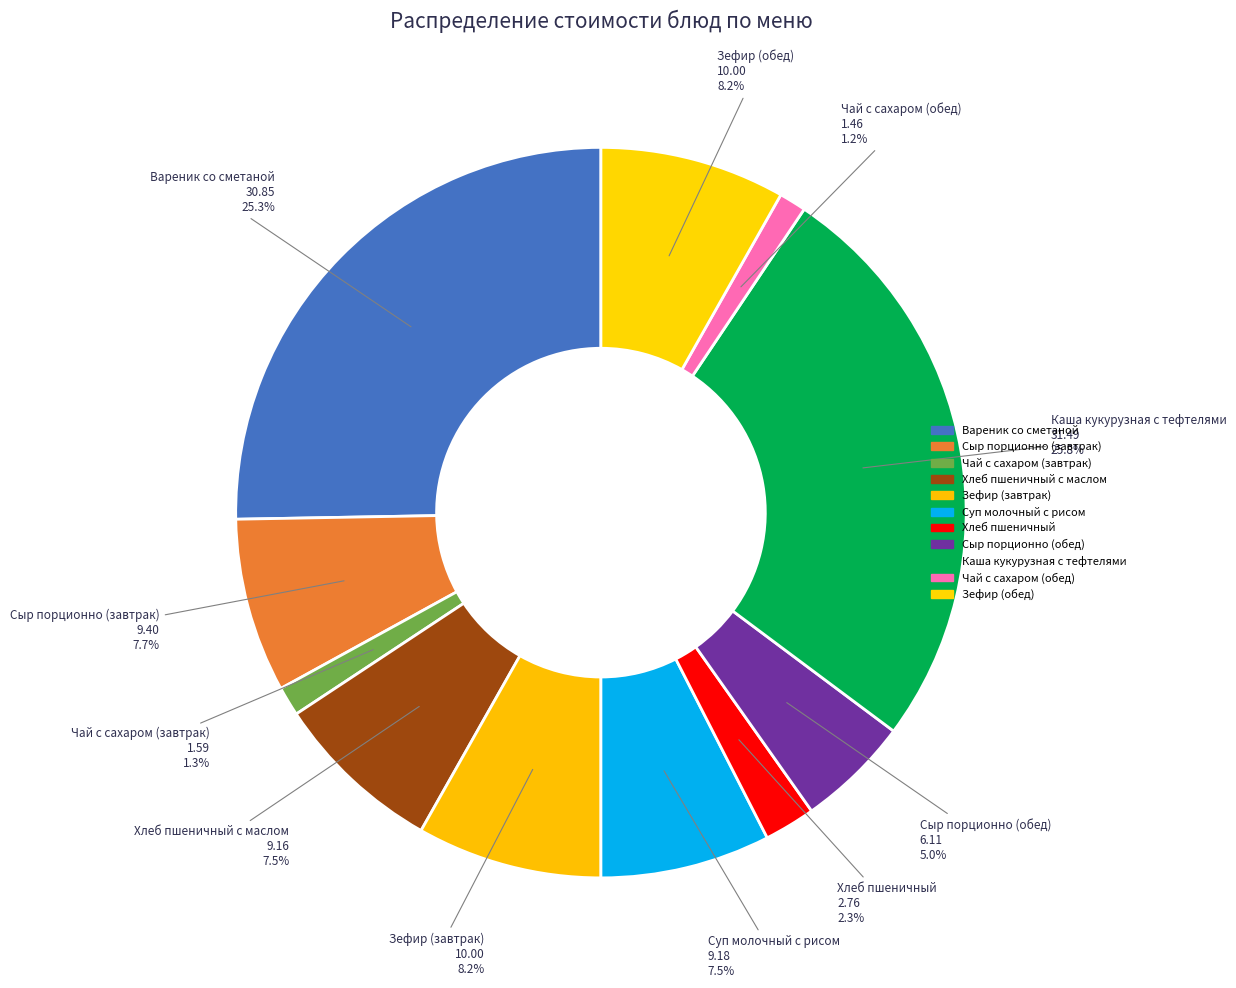

Count the number of slices in the pie.

11